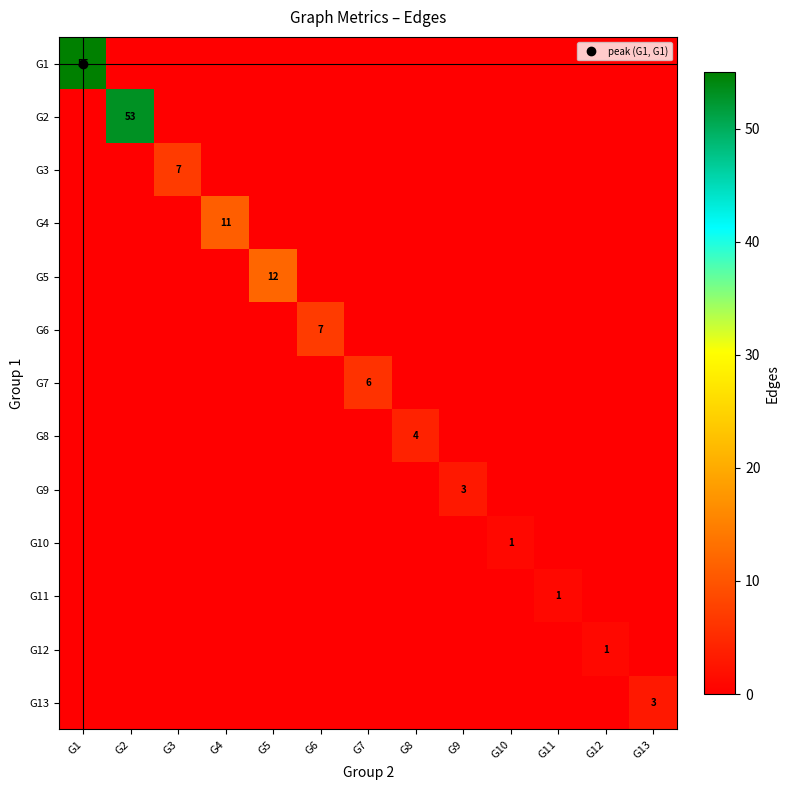

What is the maximum value for G4?

11